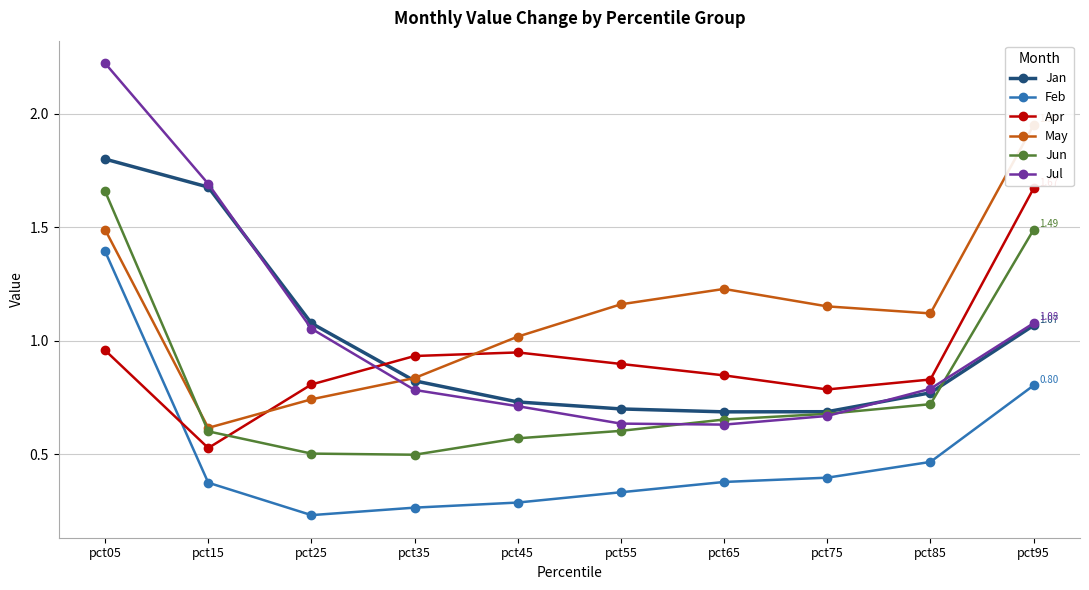

Reading left to right, extract all data points from this chart.

Jan: 1.8	1.7	1.1	0.8	0.7	0.7	0.7	0.7	0.8	1.1
Feb: 1.4	0.4	0.2	0.3	0.3	0.3	0.4	0.4	0.5	0.8
Apr: 1.0	0.5	0.8	0.9	0.9	0.9	0.8	0.8	0.8	1.7
May: 1.5	0.6	0.7	0.8	1.0	1.2	1.2	1.2	1.1	1.9
Jun: 1.7	0.6	0.5	0.5	0.6	0.6	0.7	0.7	0.7	1.5
Jul: 2.2	1.7	1.1	0.8	0.7	0.6	0.6	0.7	0.8	1.1